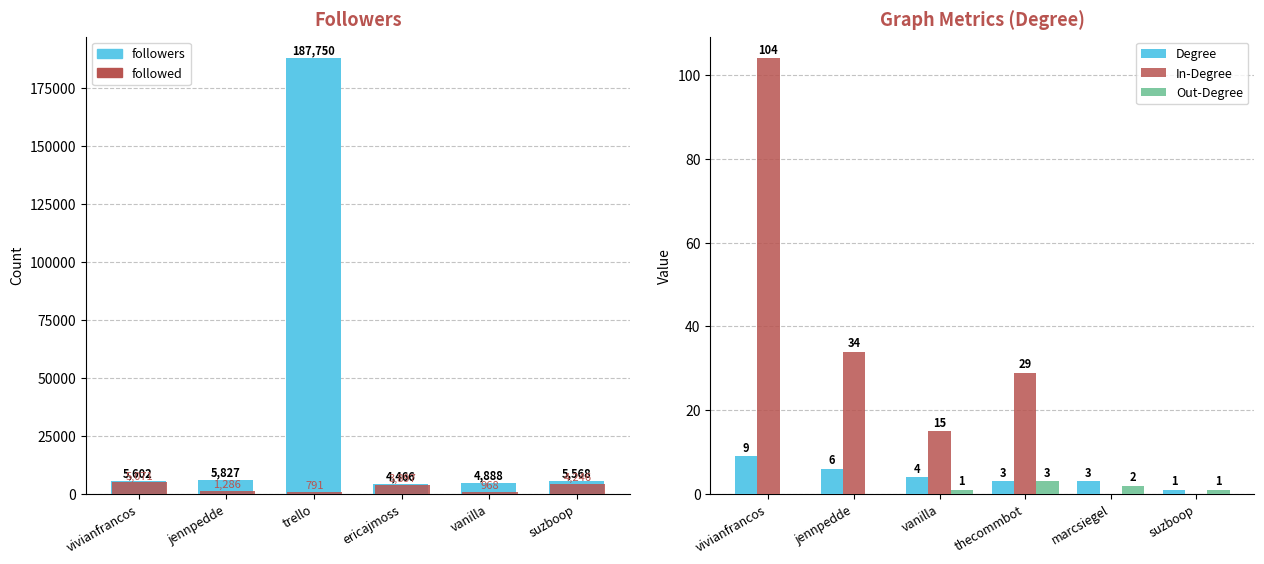

Is the value of followers at jennpedde greater than the value of In-Degree at vanilla?

Yes